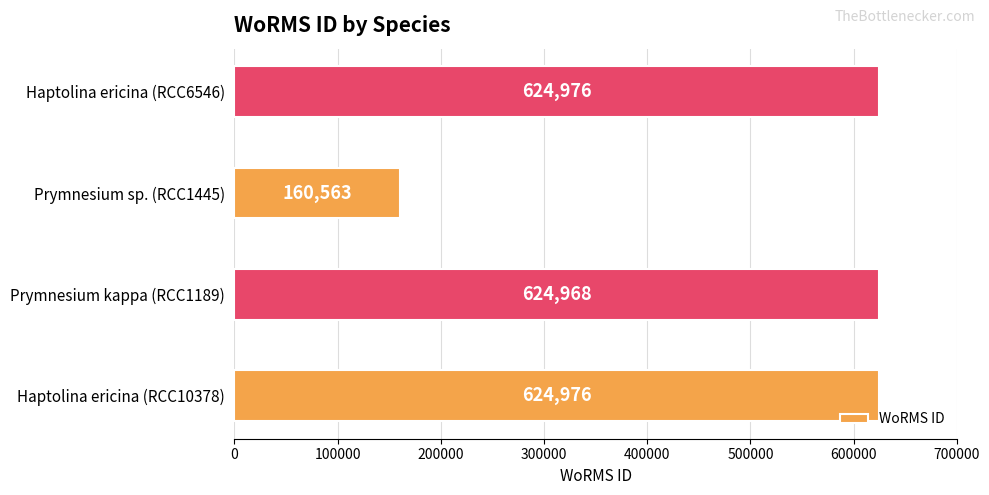

What is the difference between the second highest and second lowest values?

8